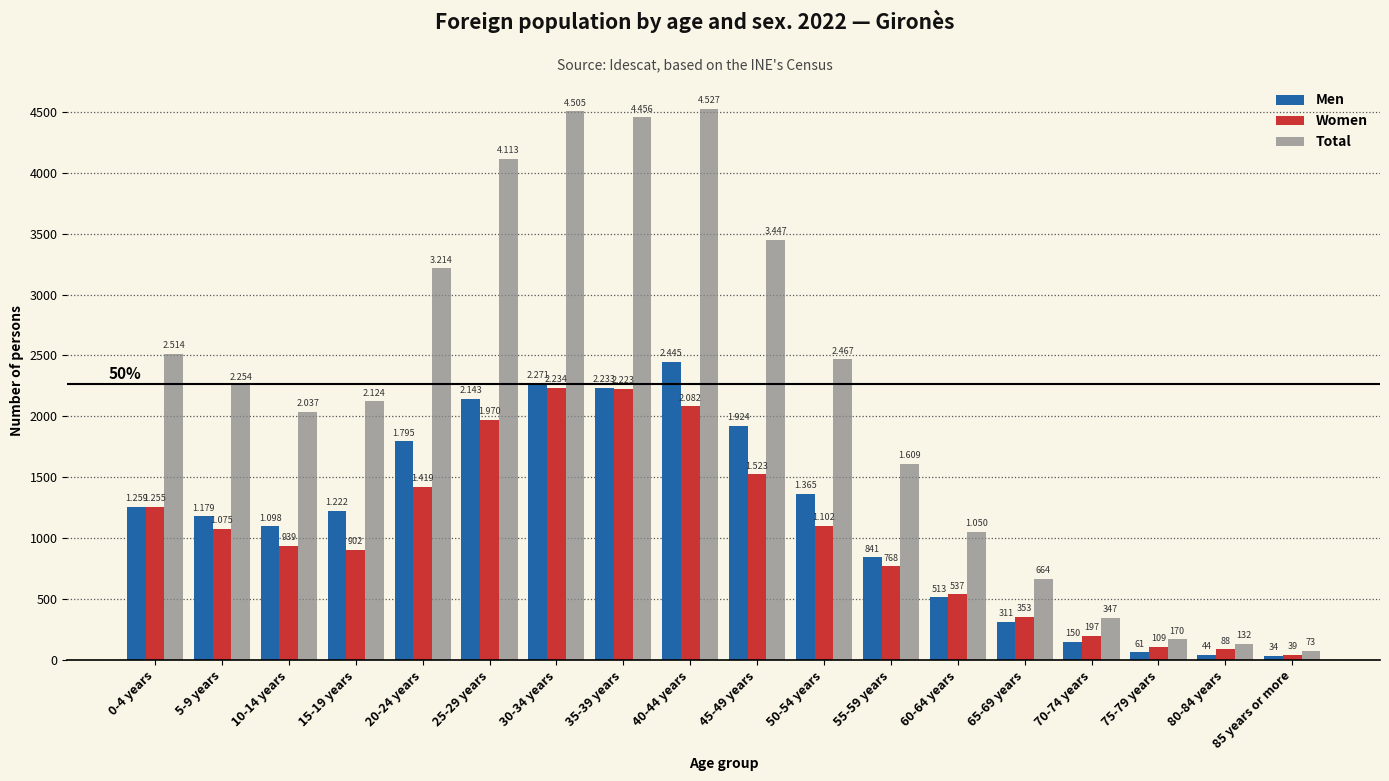

How many bars are there in each group?

3